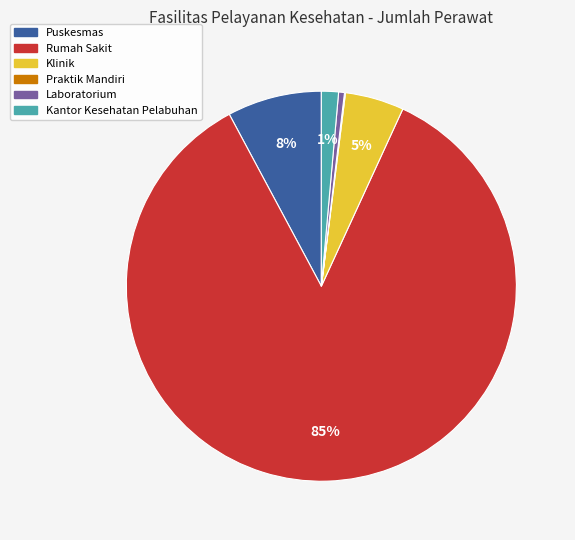

Is there any slice that represents more than half of the pie?

Yes